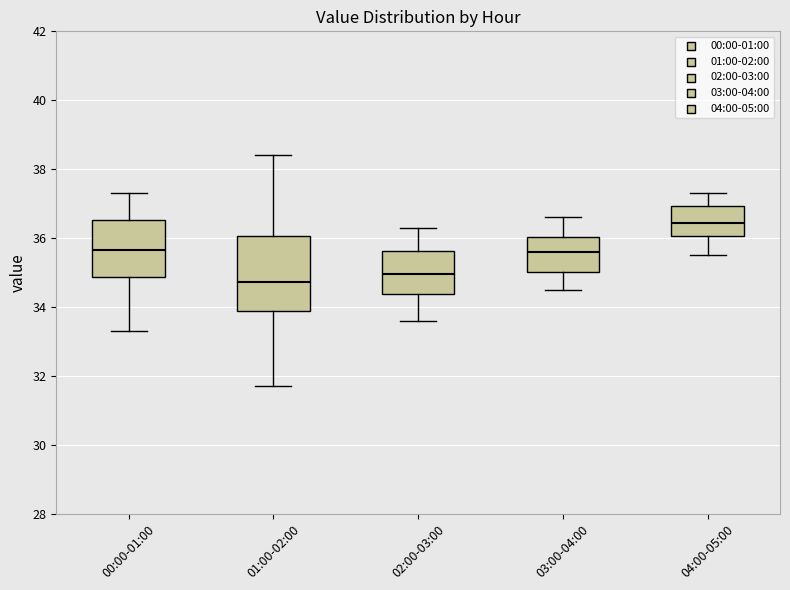

Which box has the highest median line?

04:00-05:00